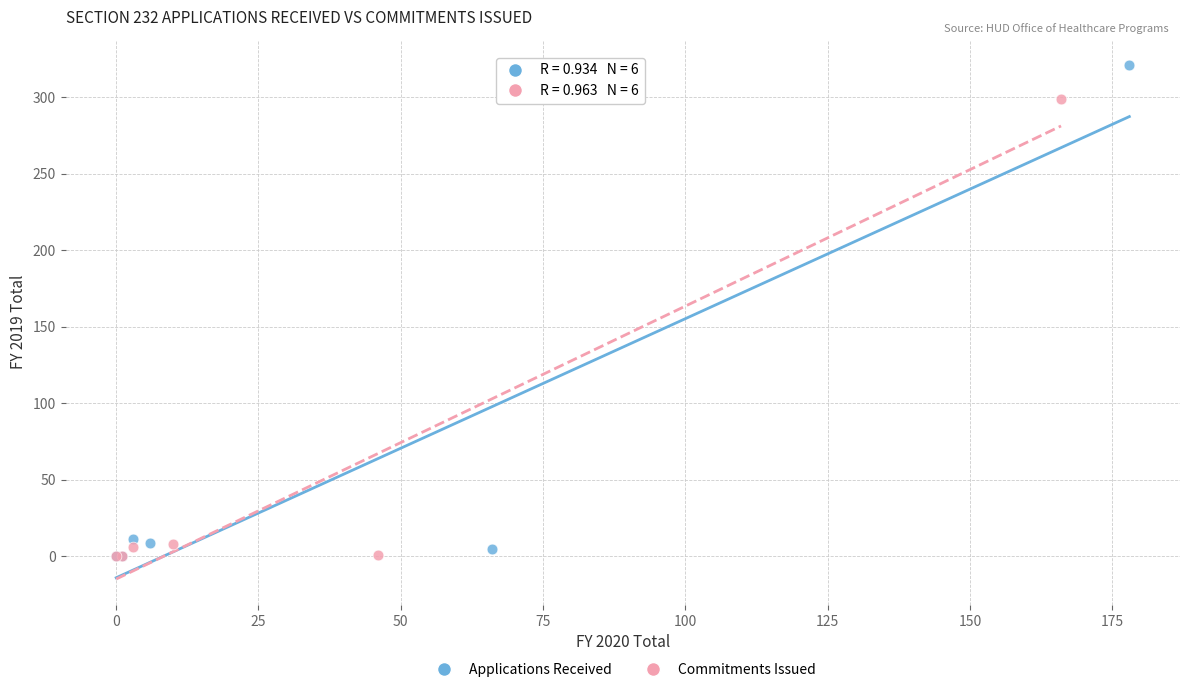

Which series reaches the maximum Y coordinate?

Applications Received